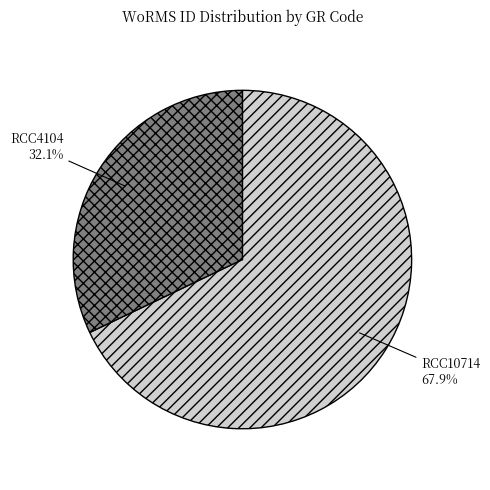

Does any single category account for the majority?

Yes